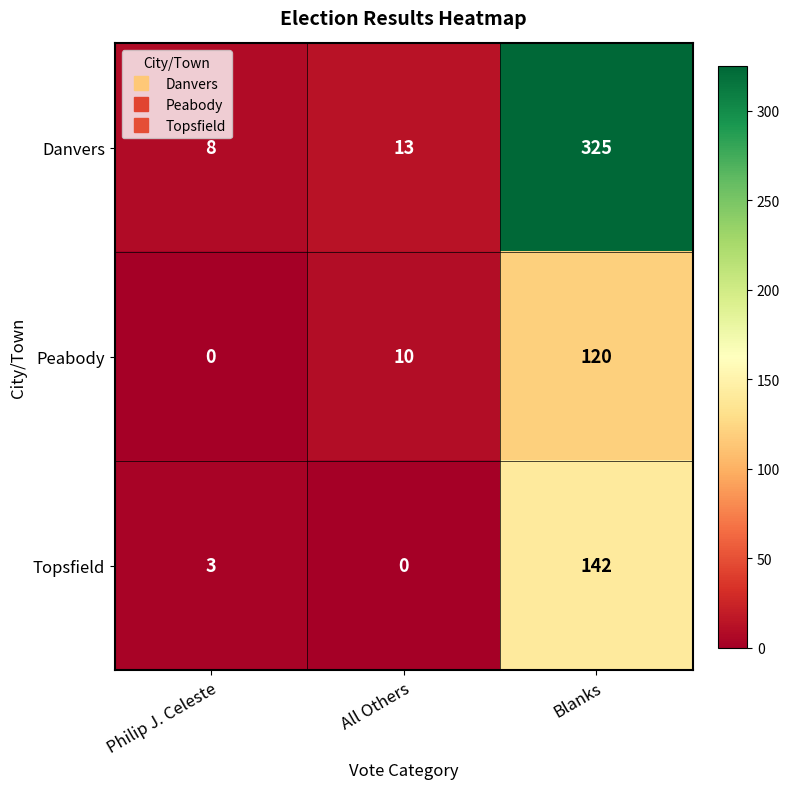

What is the difference between the highest and lowest values at All Others?

13